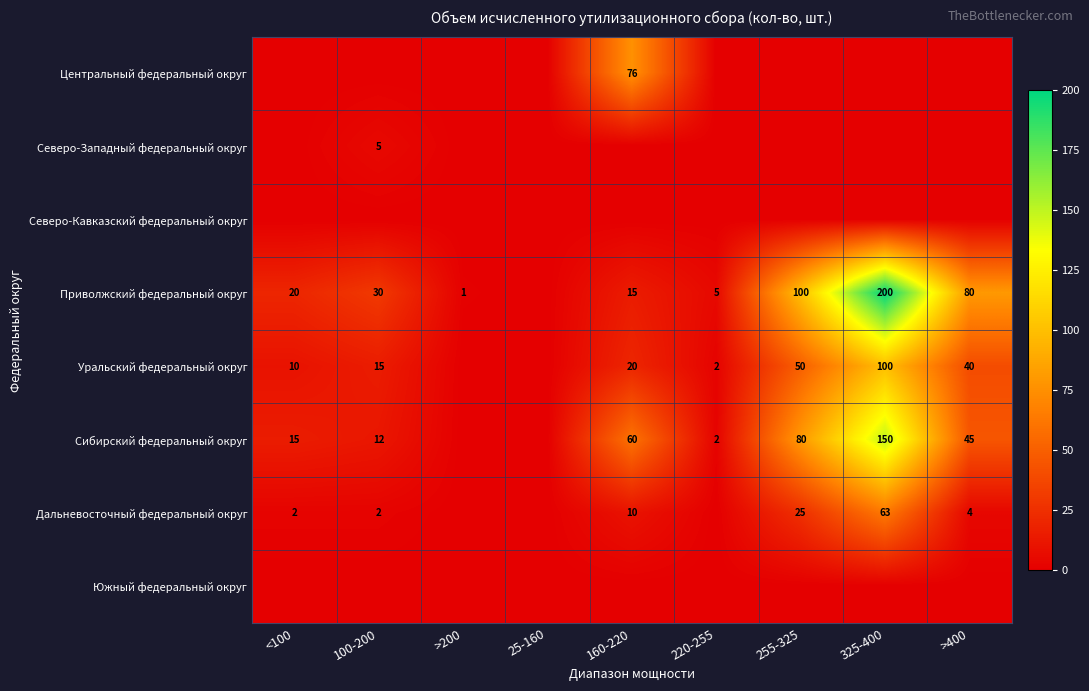

Is it true that Приволжский федеральный округ equals 21 at 160-220?

False